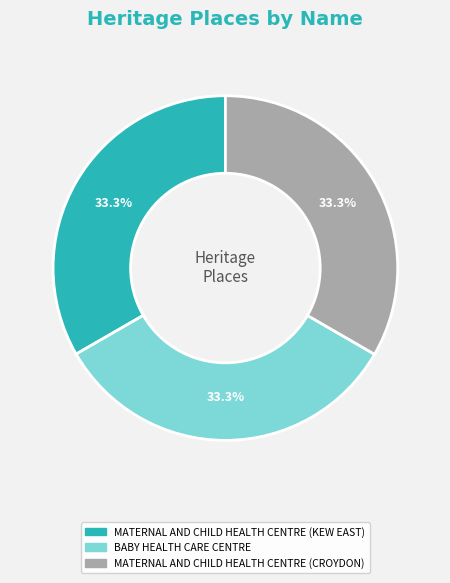

What portion of the pie excludes BABY HEALTH CARE CENTRE?

66.7%